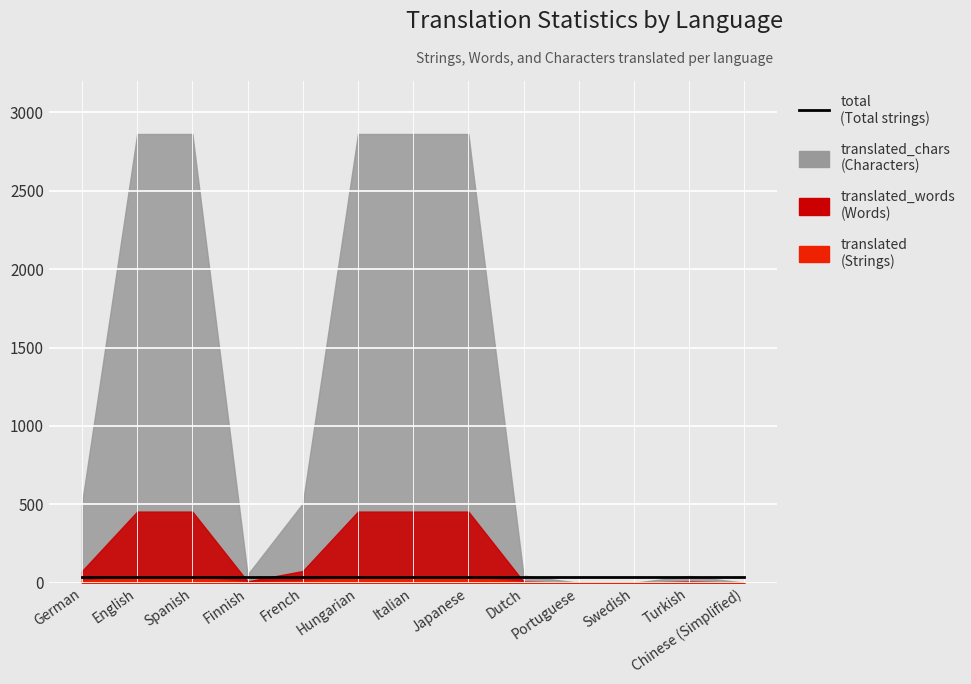

Where does the translated series first go above 12?

English